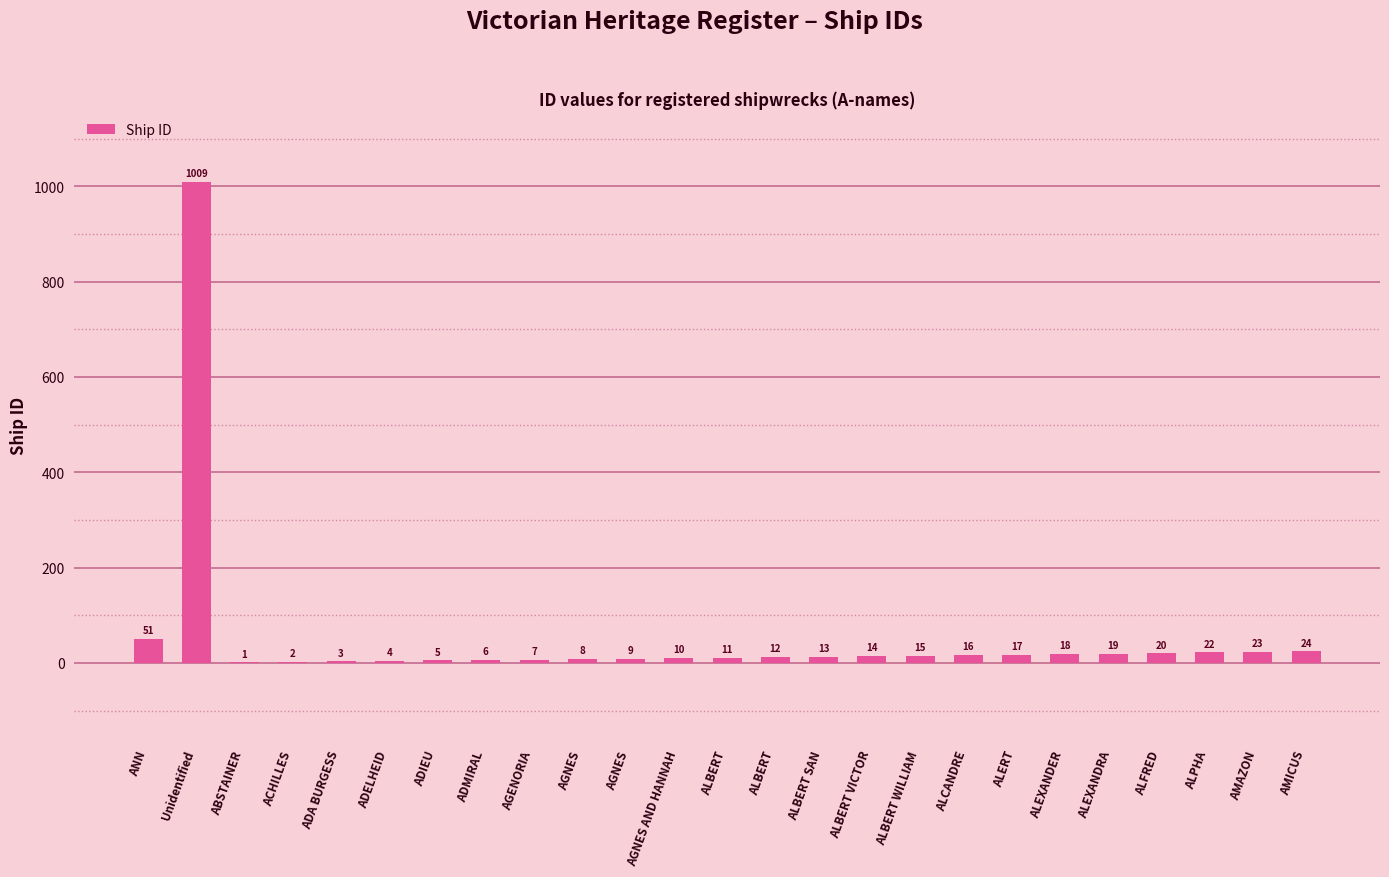

Does the chart contain stacked bars?

No